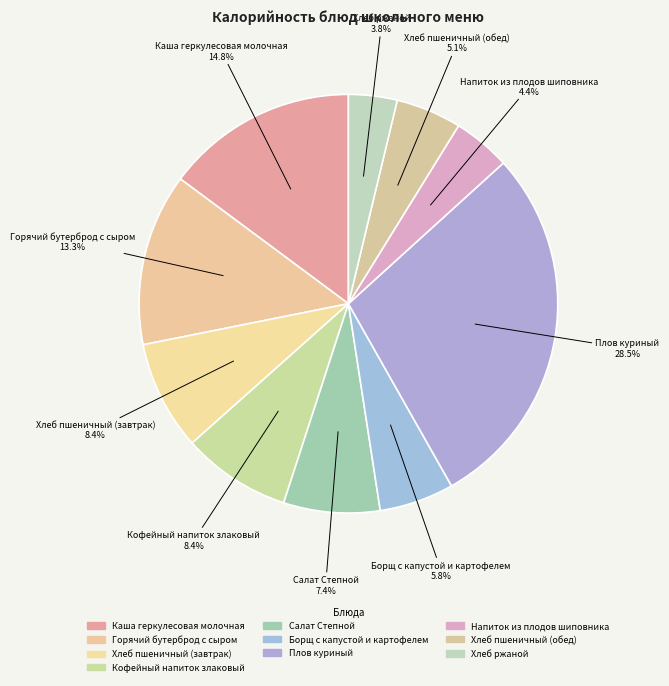

Which category has the smallest portion of the pie?

Хлеб ржаной